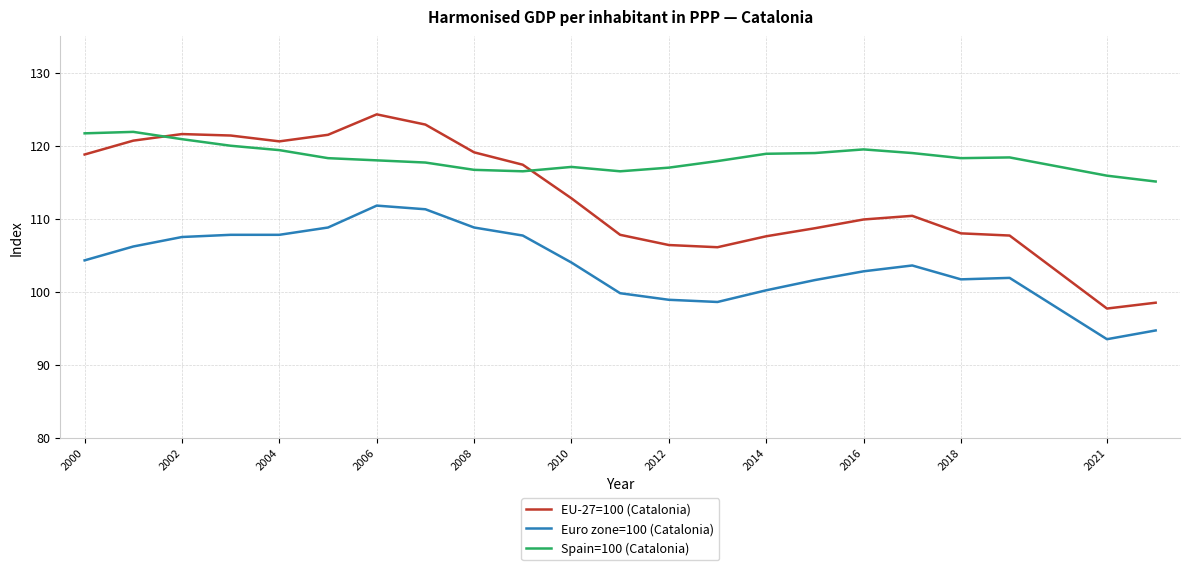

True or false: Euro zone=100 (Catalonia) and Spain=100 (Catalonia) cross at least once.

False